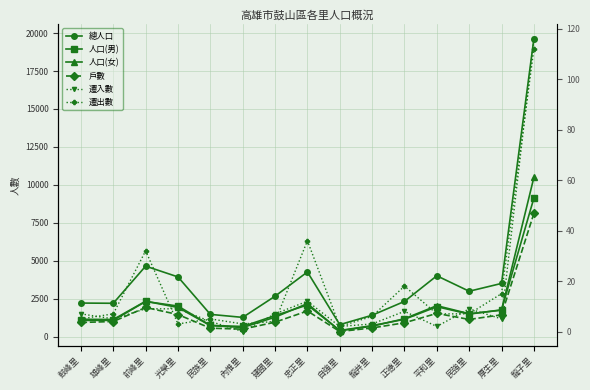

True or false: 人口(男) and 遷入數 intersect in this chart.

False